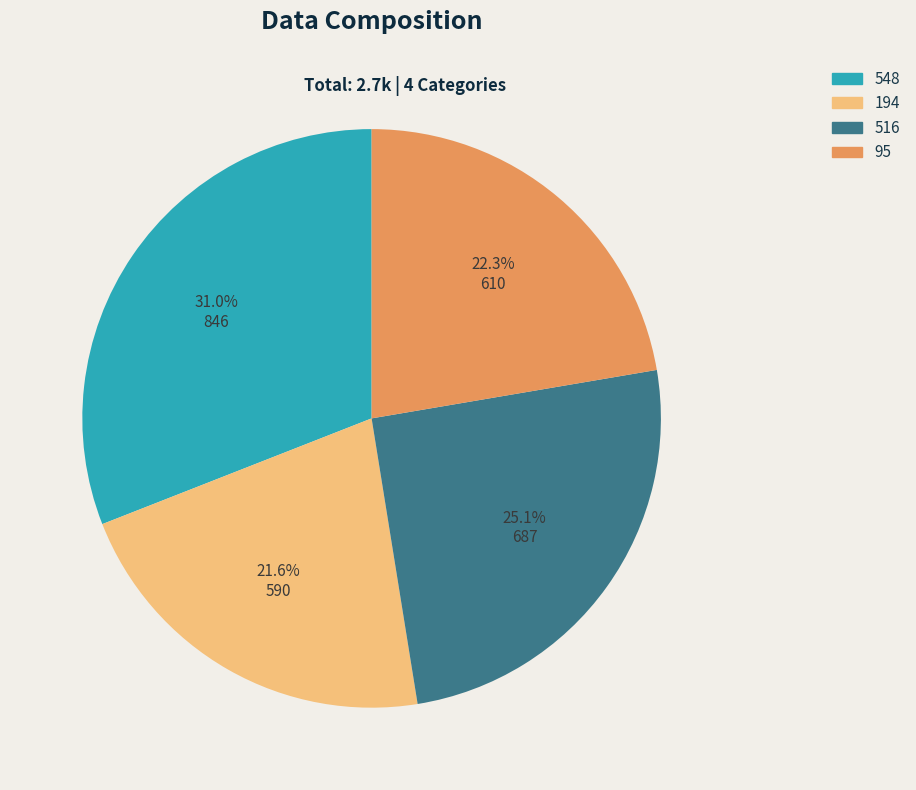

Between 516 and 194, which is larger?

516